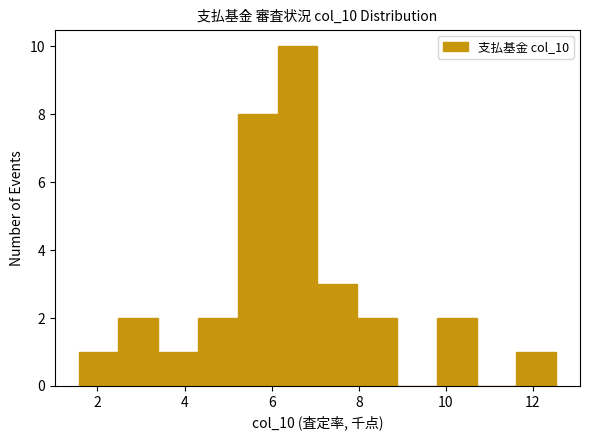

Over which range of the x-axis is the bar tallest?

6.2 to 7.0